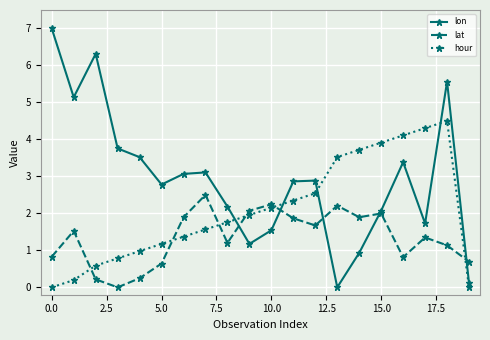

After their last crossing, which series has the higher values: lat or hour?

lat